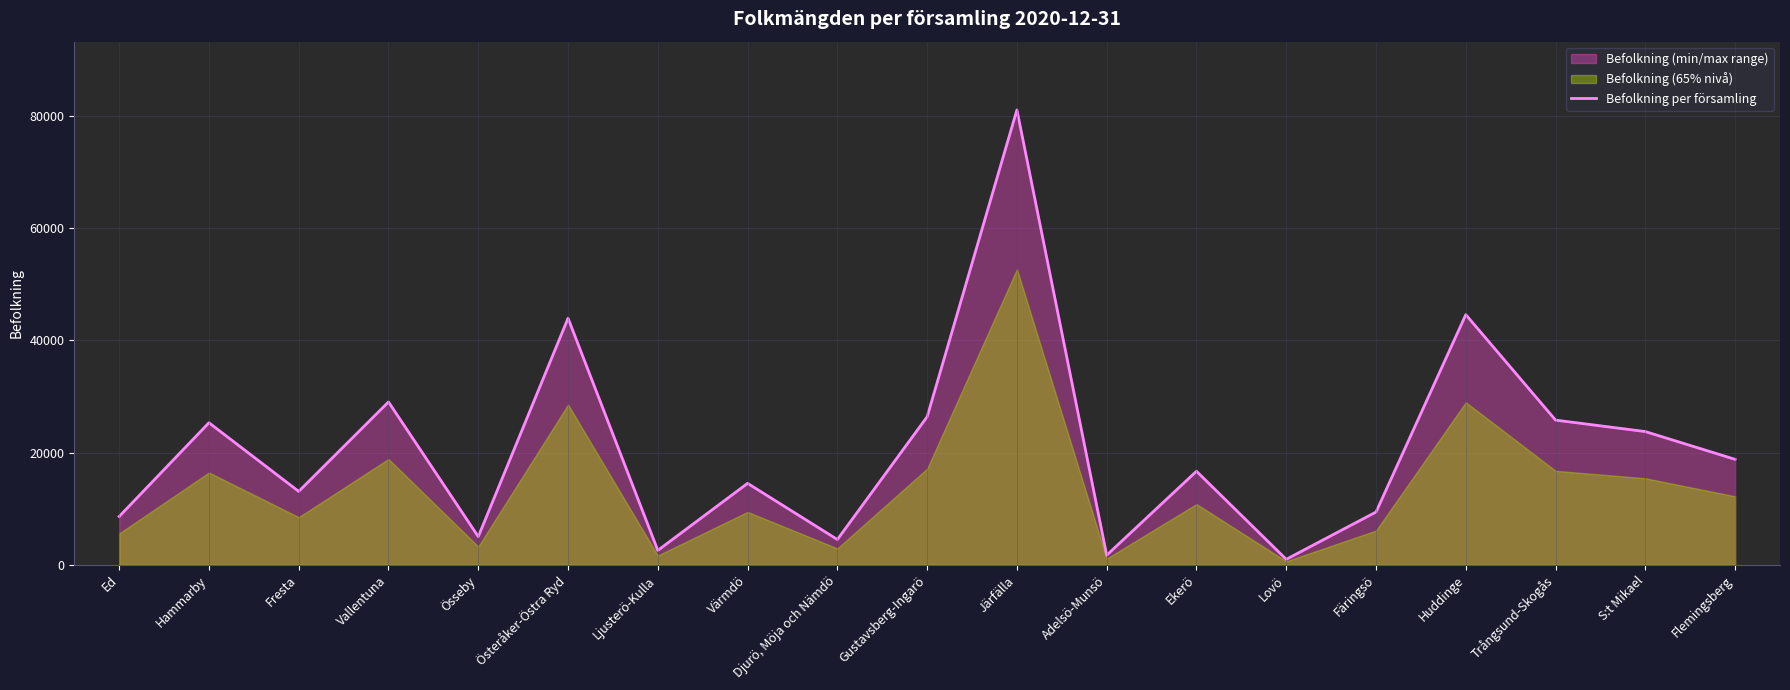

The value at Järfälla is 55045. True or false?

False